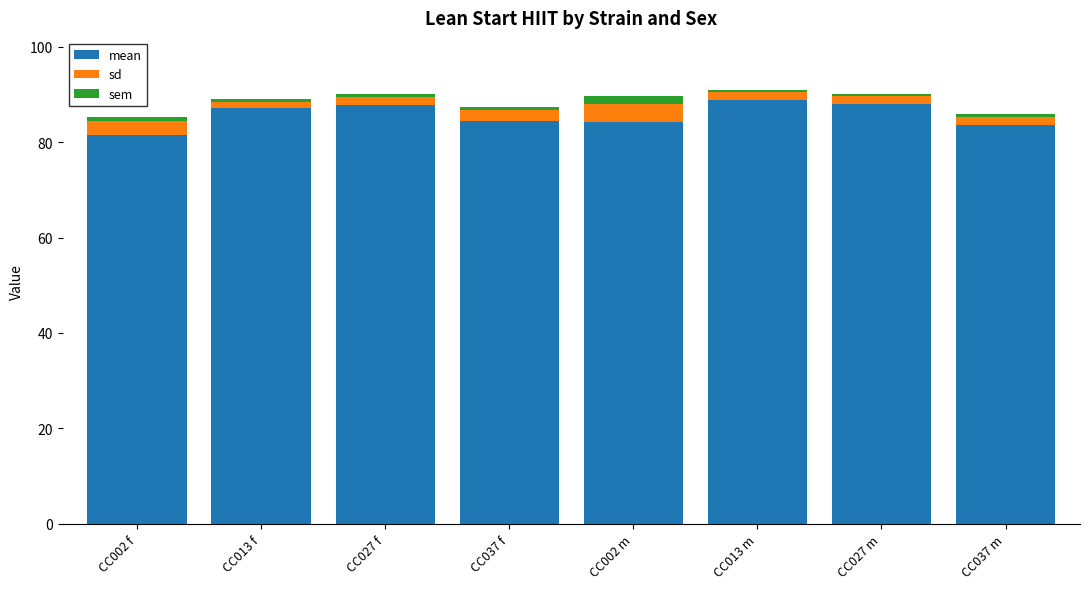

What is the minimum value for mean?

81.4